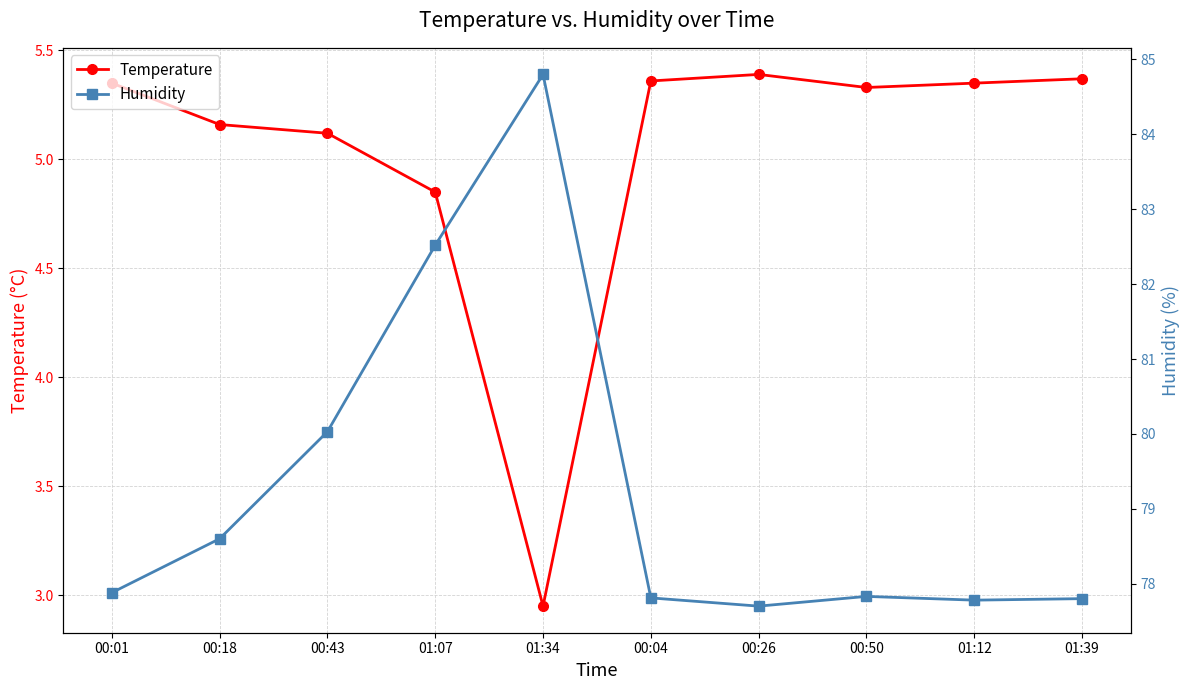

Which series has the largest total across all categories?

Humidity